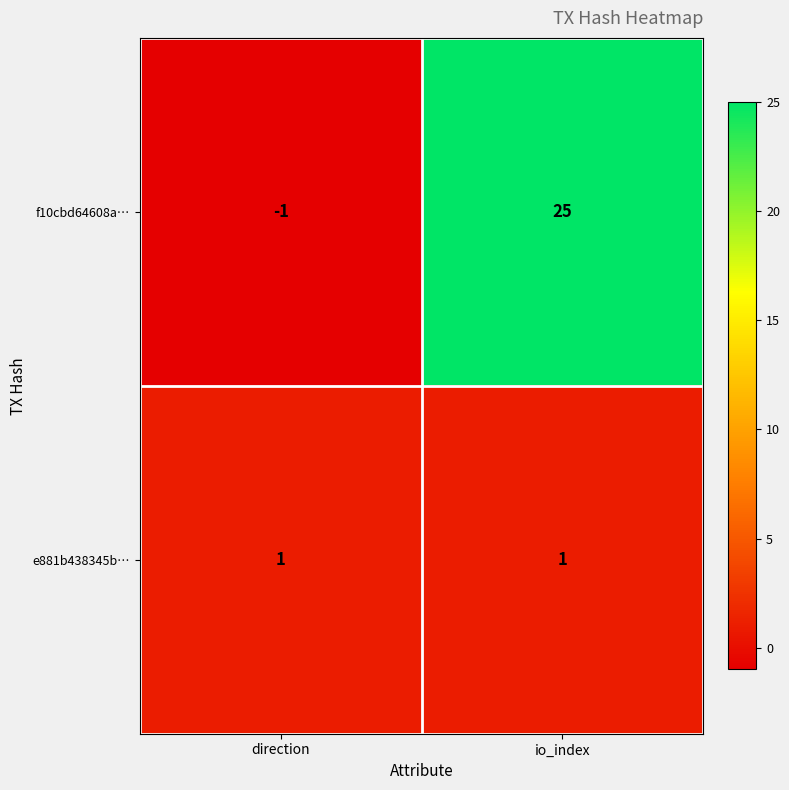

Rank the series by their average value, from lowest to highest.

e881b438345b…, f10cbd64608a…